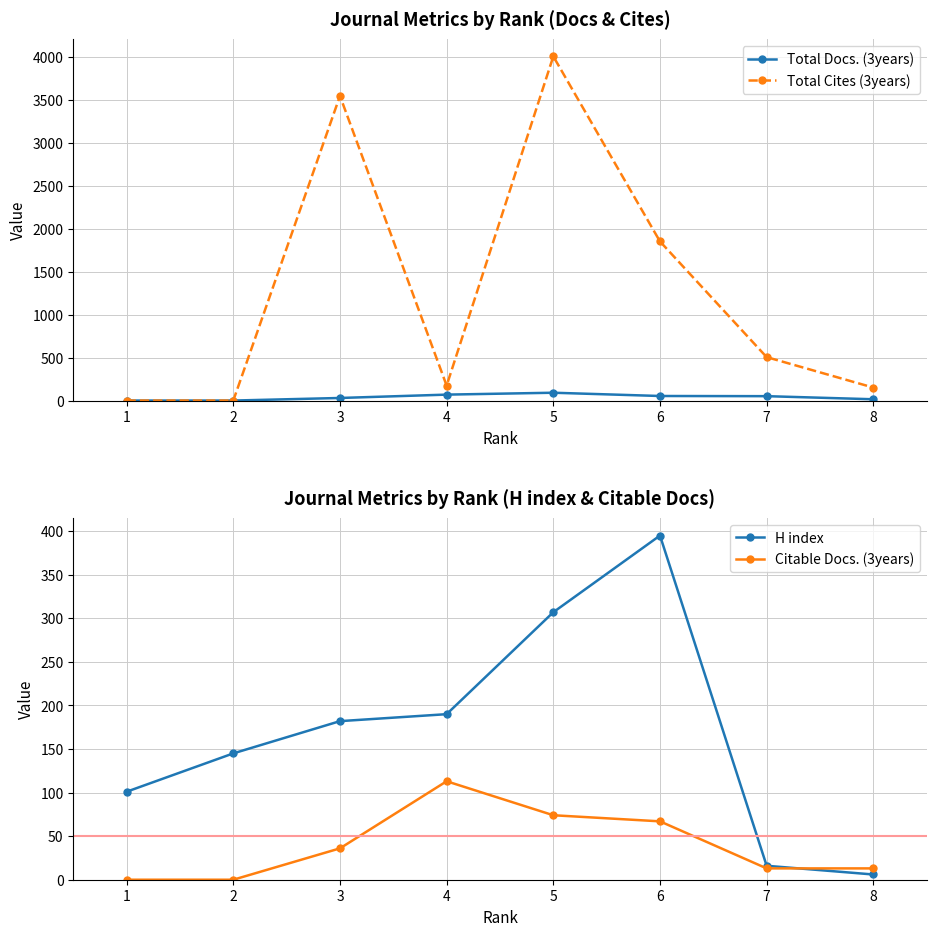

Does the chart have visible grid lines?

Yes